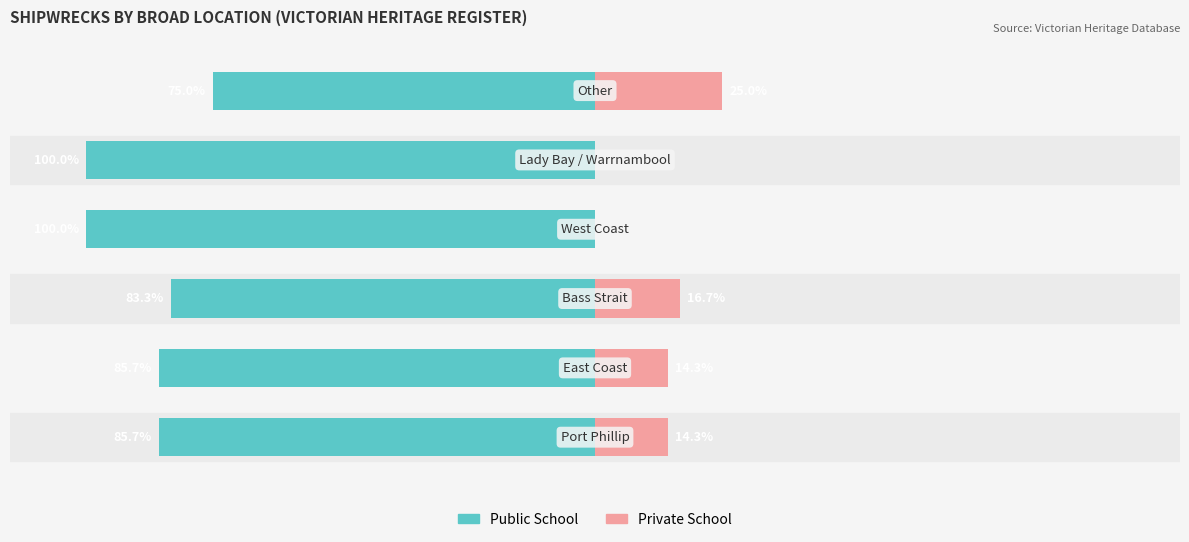

What is the difference between the maximum and minimum values in the Private School series?

25.0